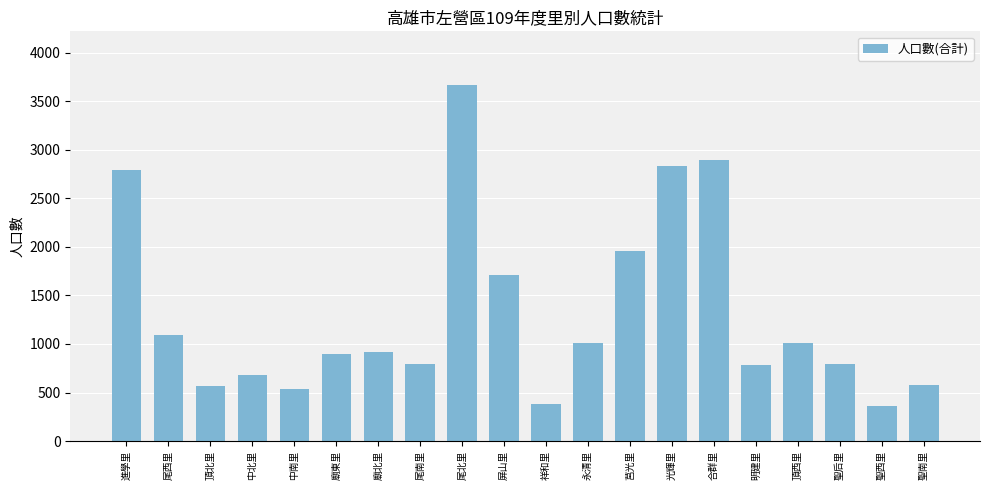

What is the average value?

1314